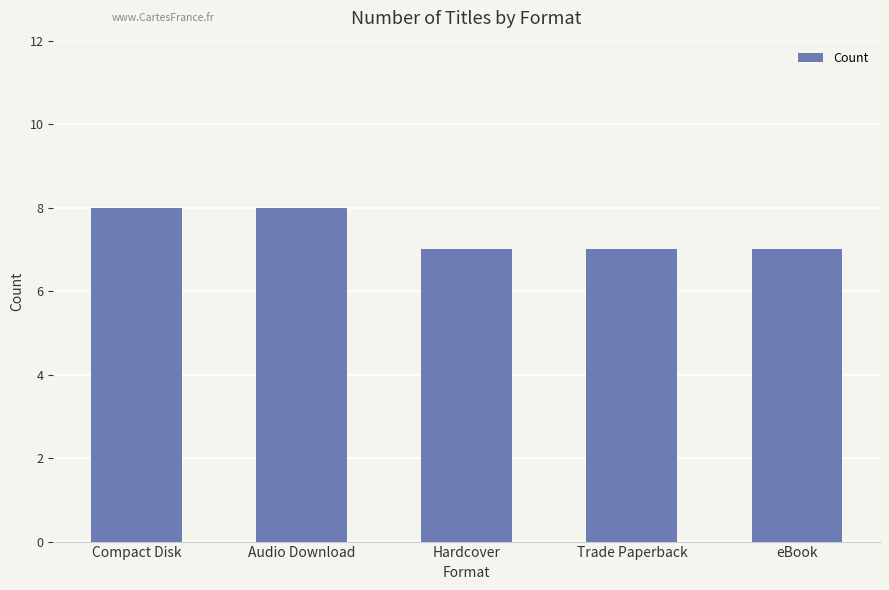

Are the bars grouped side by side (vs. stacked)?

No